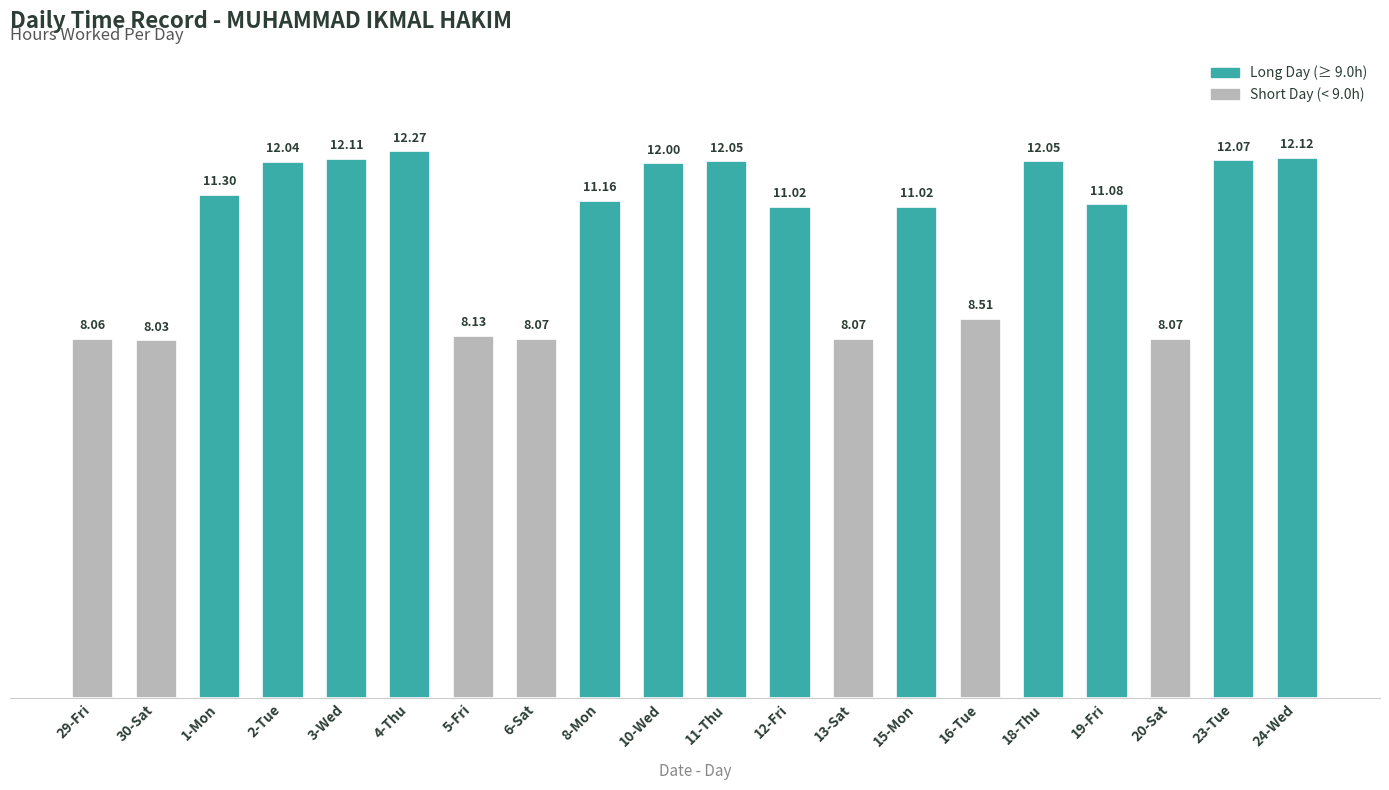

What is the minimum value shown in the chart?

8.0